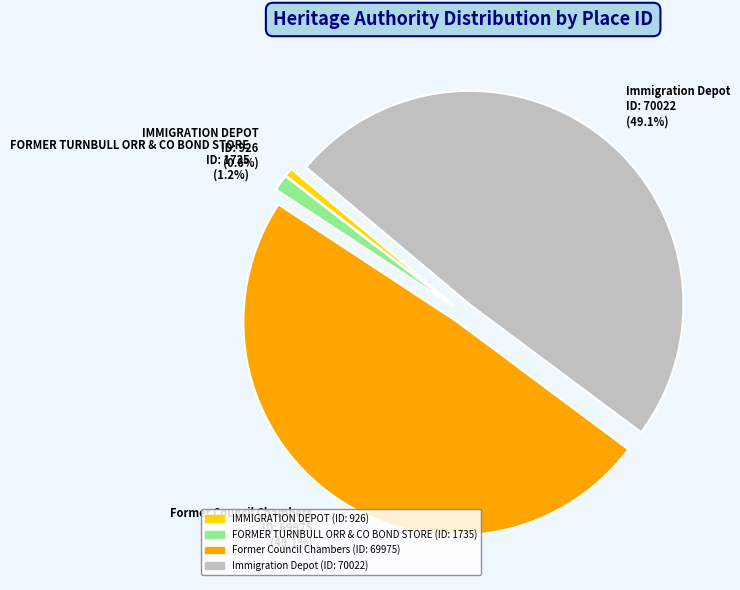

Which has a higher value, IMMIGRATION DEPOT or FORMER TURNBULL ORR & CO BOND STORE?

FORMER TURNBULL ORR & CO BOND STORE